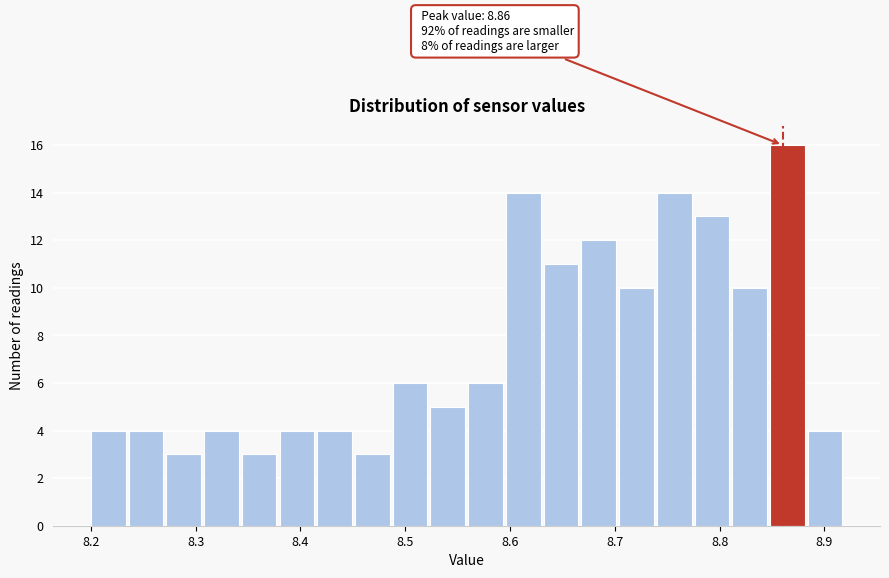

Read against the x-axis, roughly where is the centre of the tallest bar?

8.86